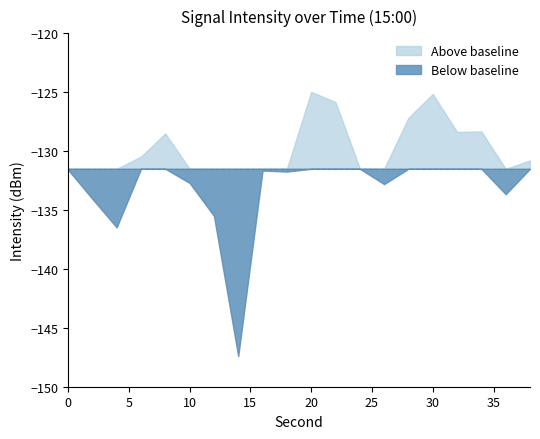

At which category does the data reach its first local valley?

4